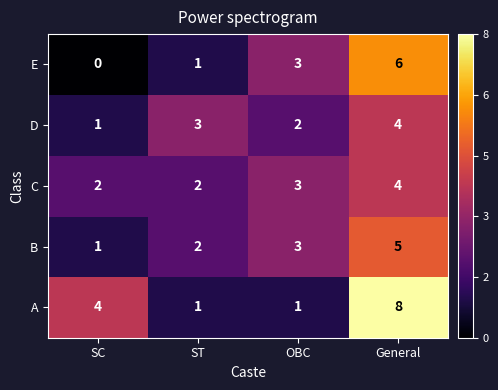

Rank the categories by D value from highest to lowest.

General, ST, OBC, SC